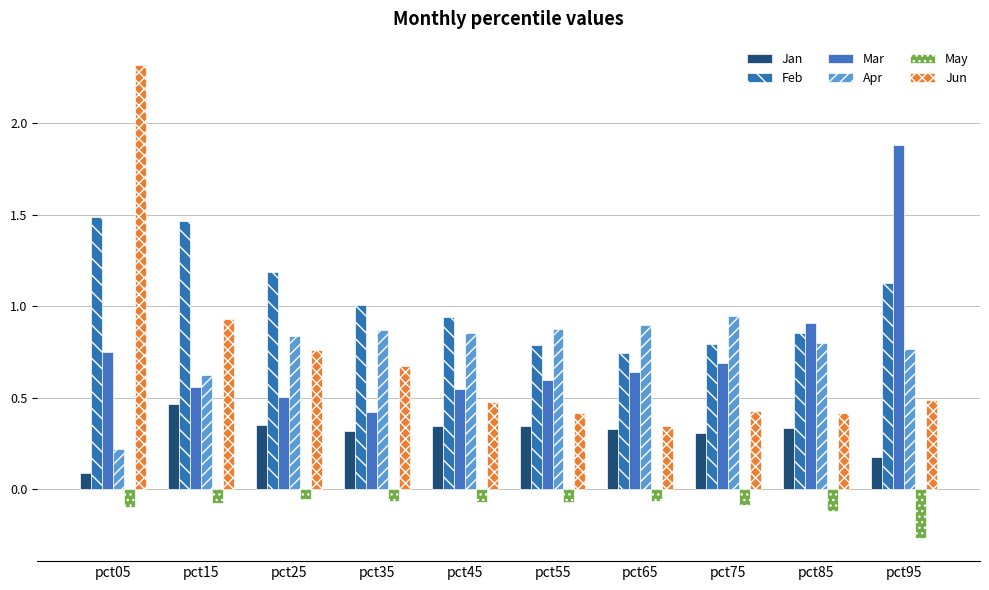

At which label is Apr closest to 0?

pct05